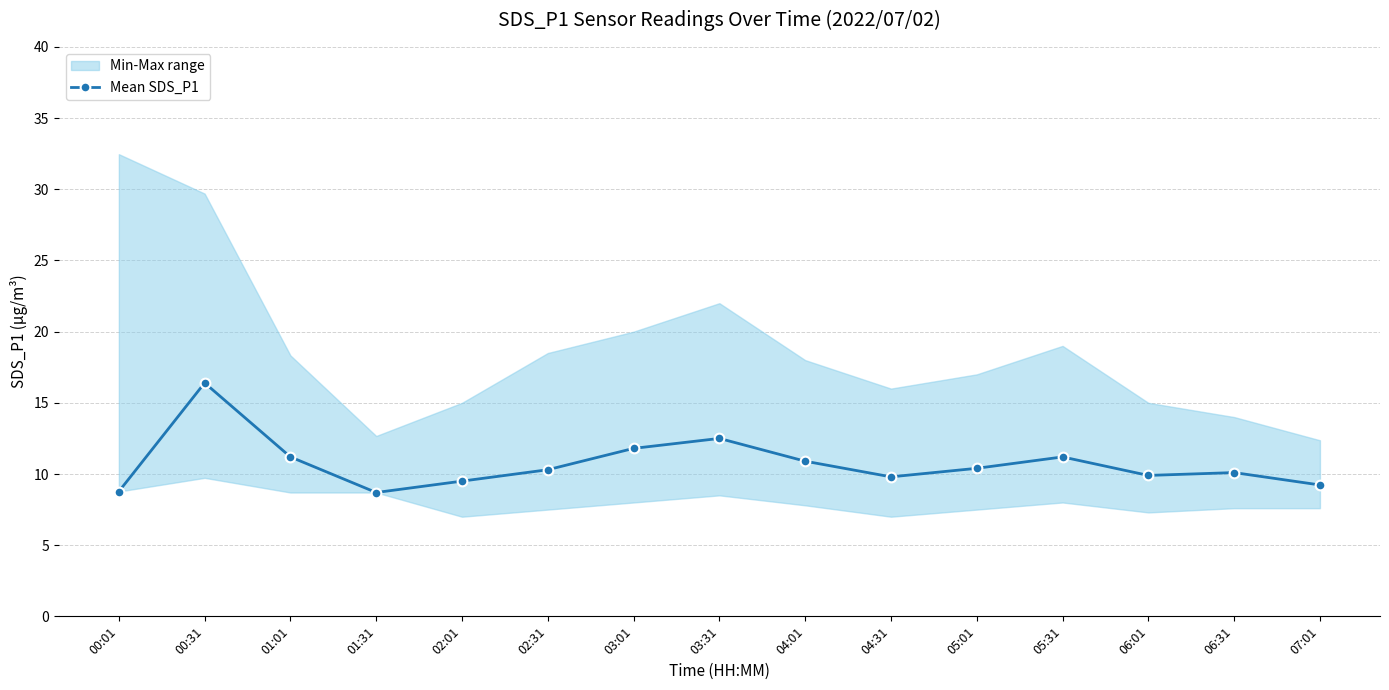

Reading left to right, extract all data points from this chart.

8.8	16.4	11.2	8.7	9.5	10.3	11.8	12.5	10.9	9.8	10.4	11.2	9.9	10.1	9.2